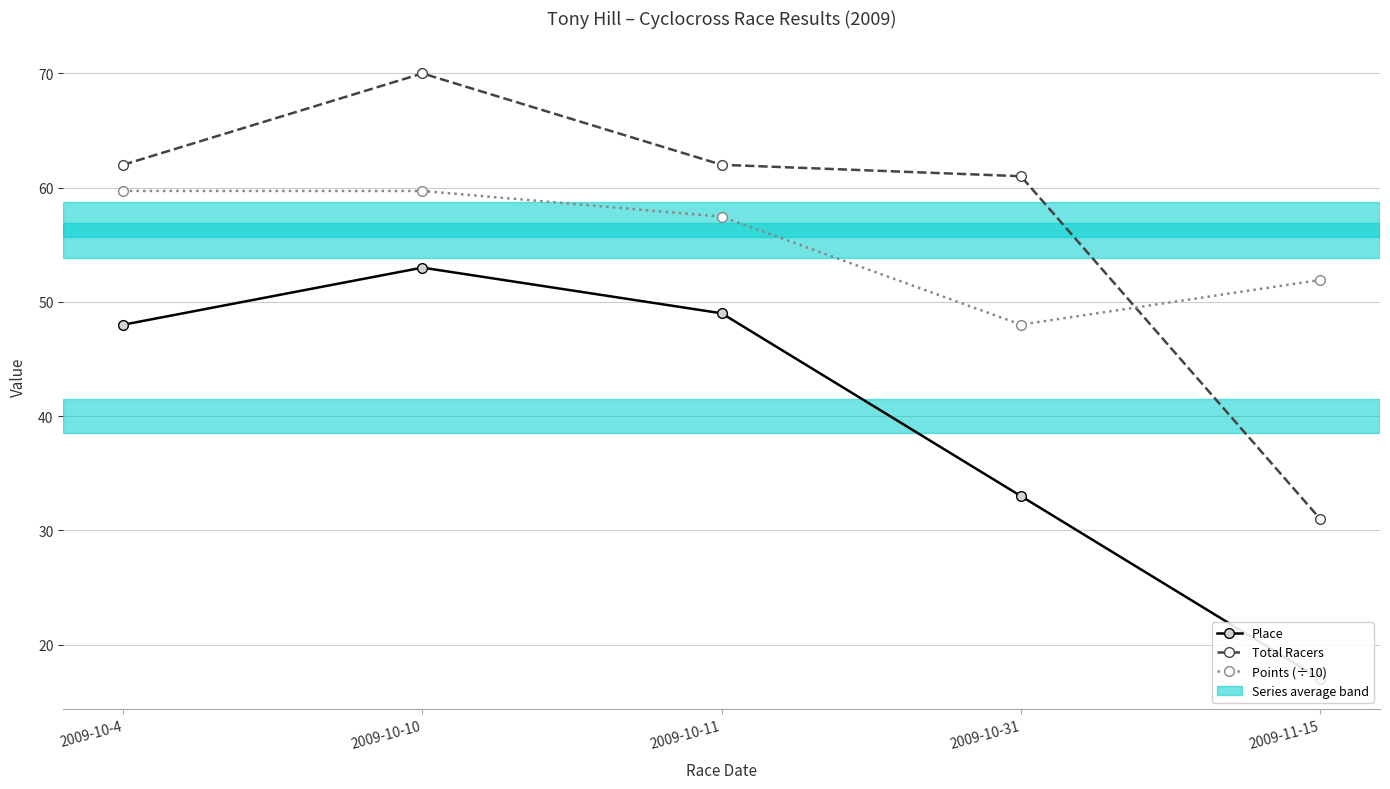

How many distinct data groups are displayed?

3